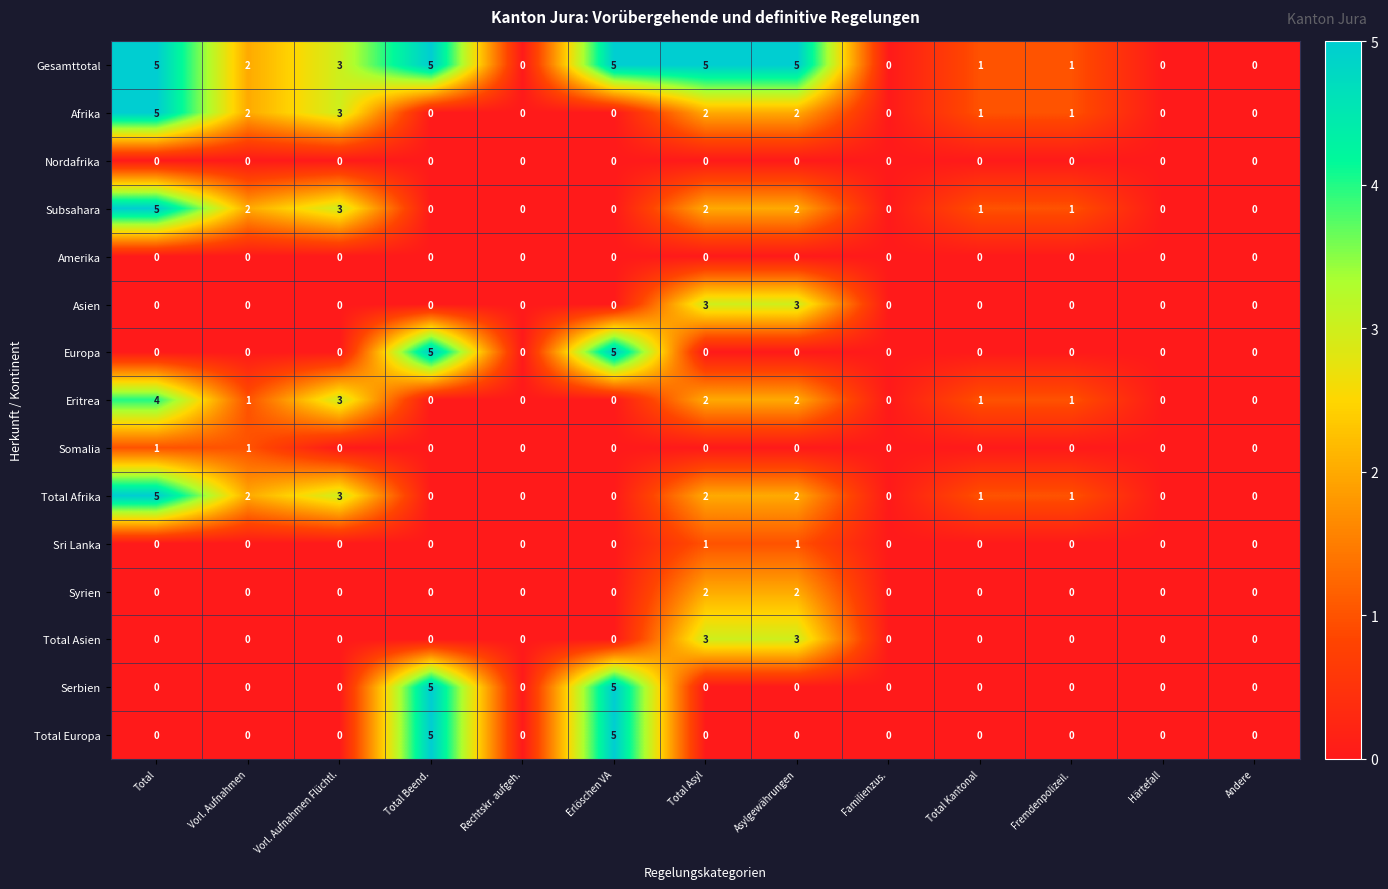

What is the spread (max minus min) of values at Total Asyl?

5